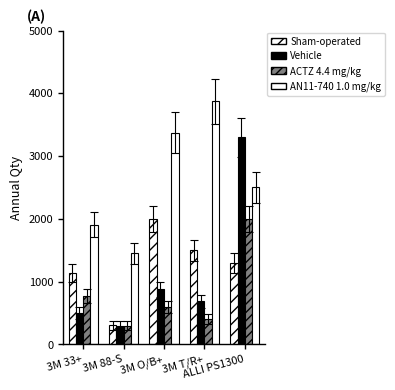

How many bars are there in each group?

4